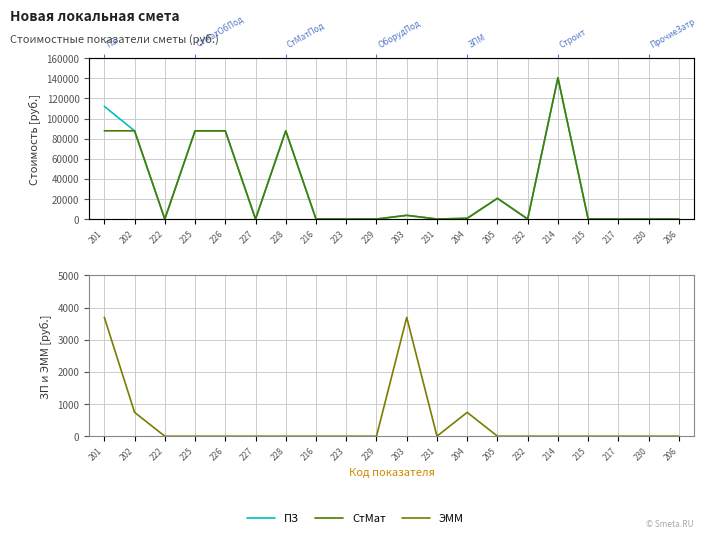

The value of ЭММ at 231 is 0.0. True or false?

True